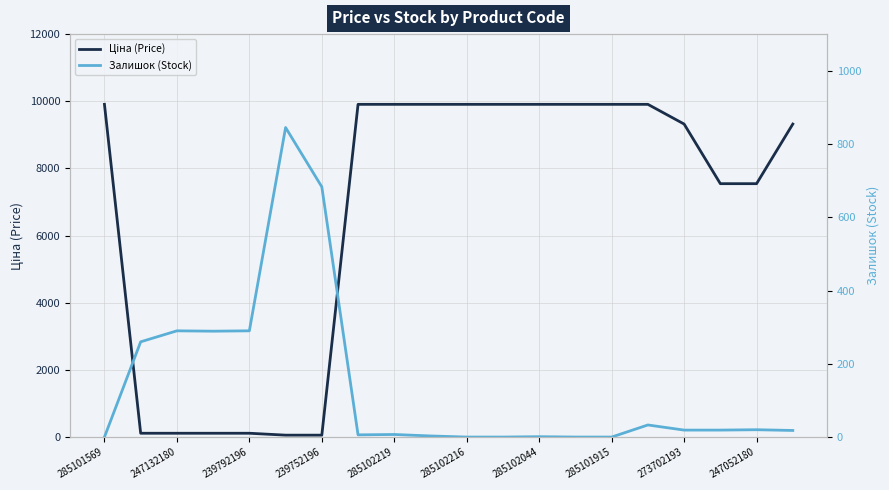

What is the approximate value of Ціна (Price) at 273702193?

9321.4